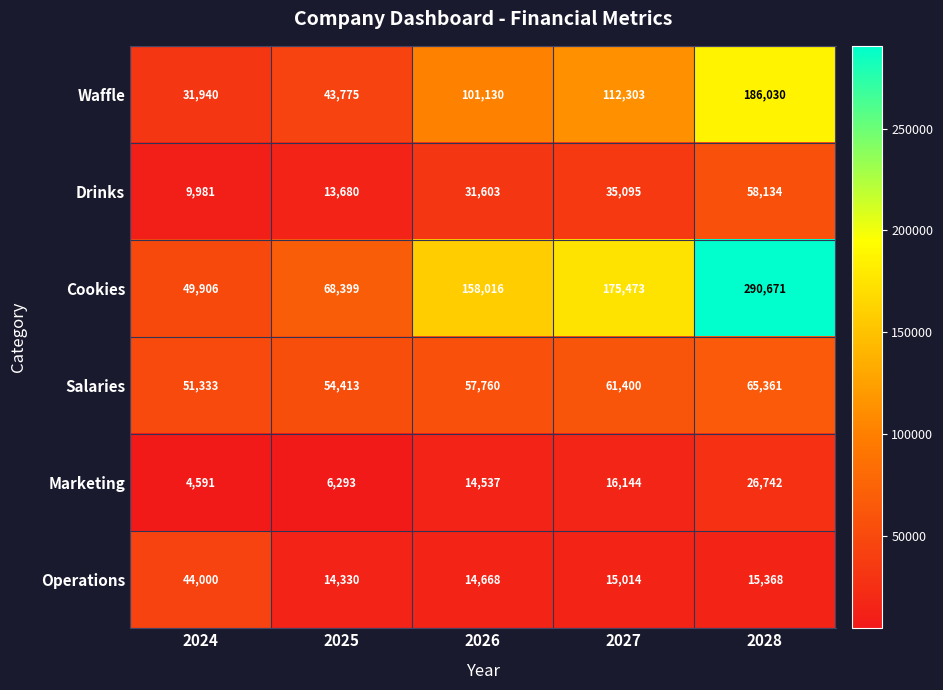

At 2026, list the series in order from largest to smallest.

Cookies, Waffle, Salaries, Drinks, Operations, Marketing